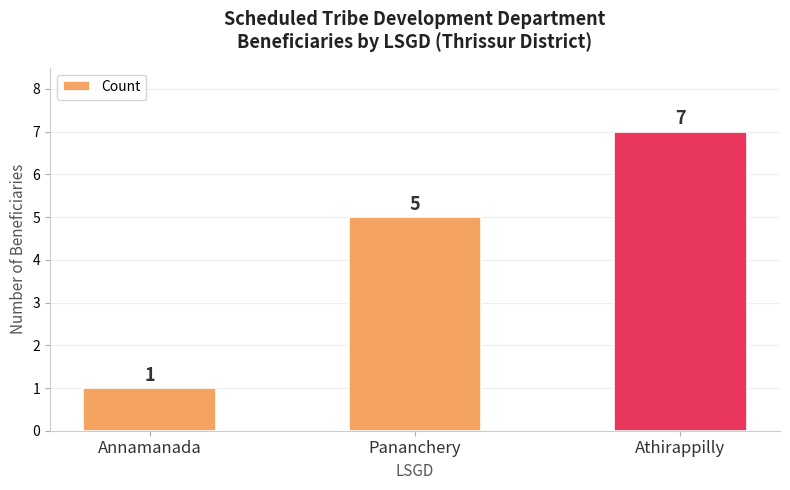

Reading left to right, list all the values displayed in this chart.

1	5	7